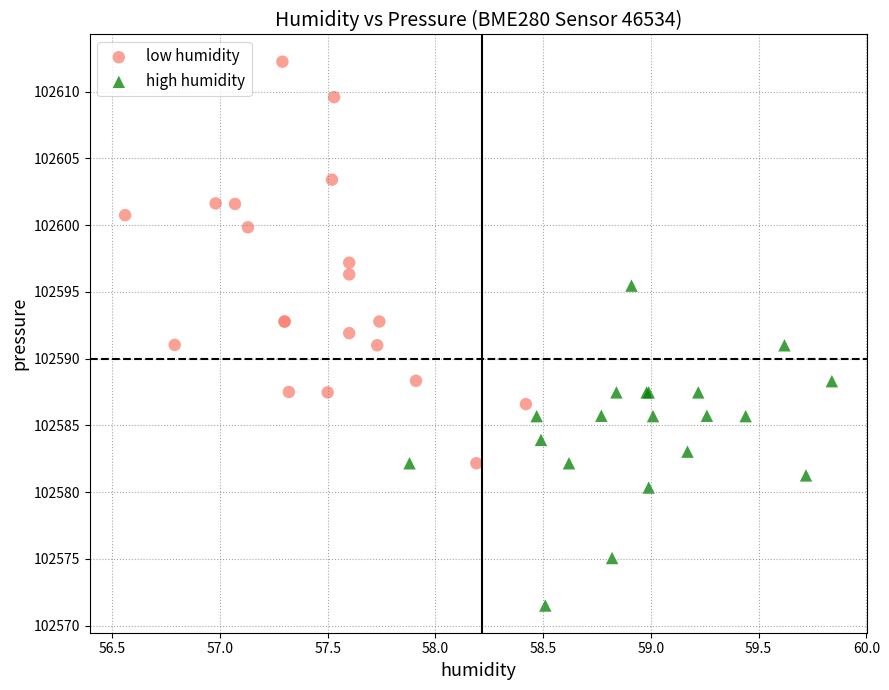

Which series reaches the minimum Y coordinate?

high humidity